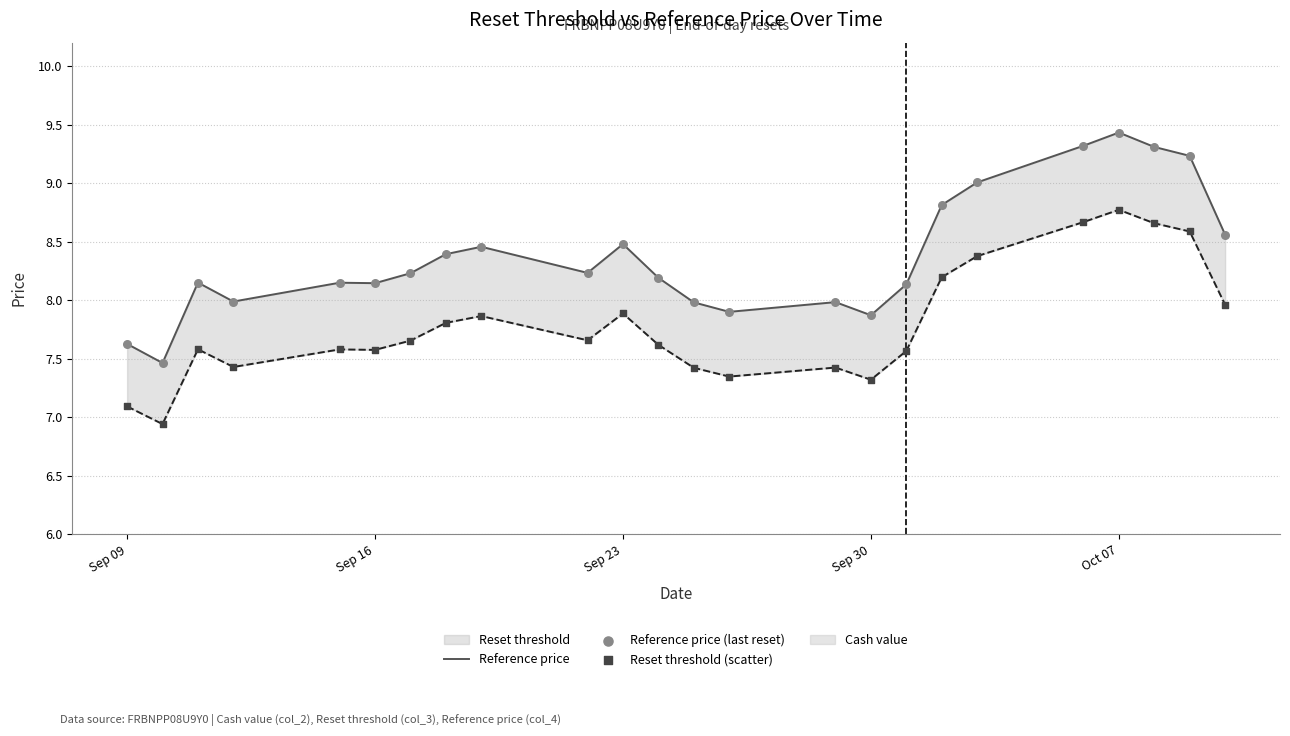

Is the value of Reset threshold (scatter) at 11 greater than the value of Reference price (last reset) at Sep 09?

No